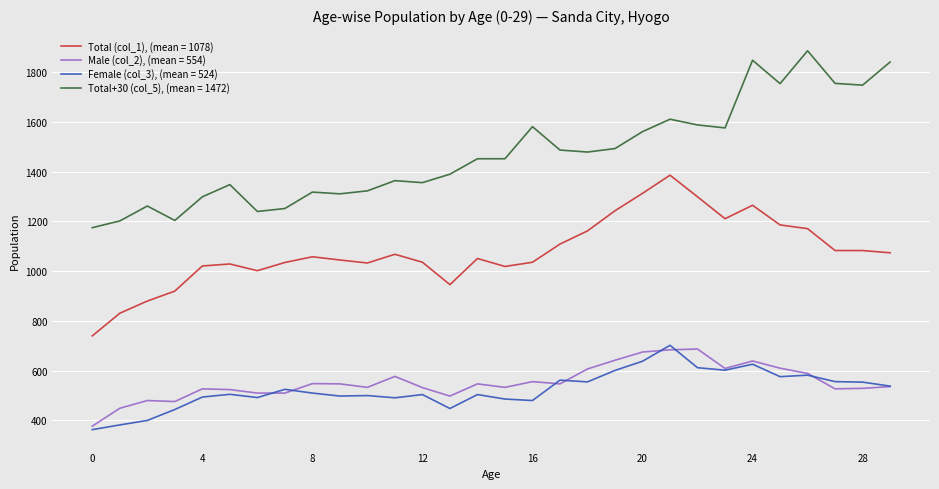

Which series has the largest total across all categories?

Total+30 (col_5), (mean = 1472)